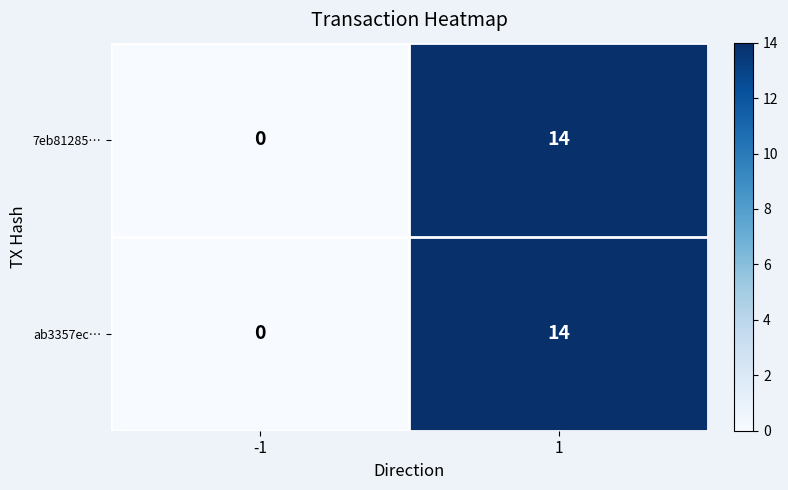

Rank the categories by ab3357ec… value from lowest to highest.

-1, 1